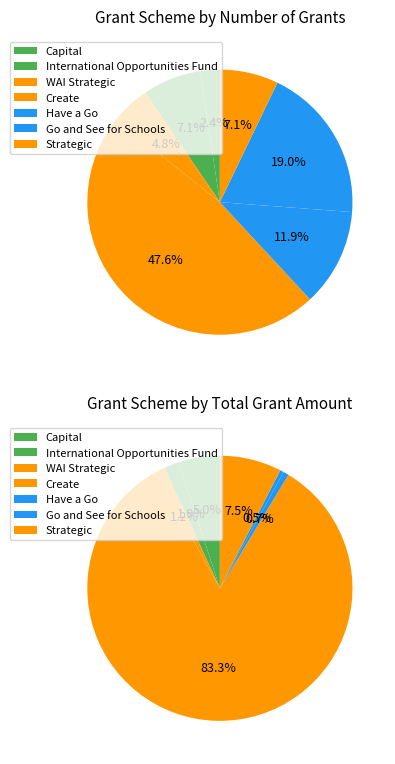

To the nearest percent, what is the combined percentage of Strategic and International Opportunities Fund?

14%